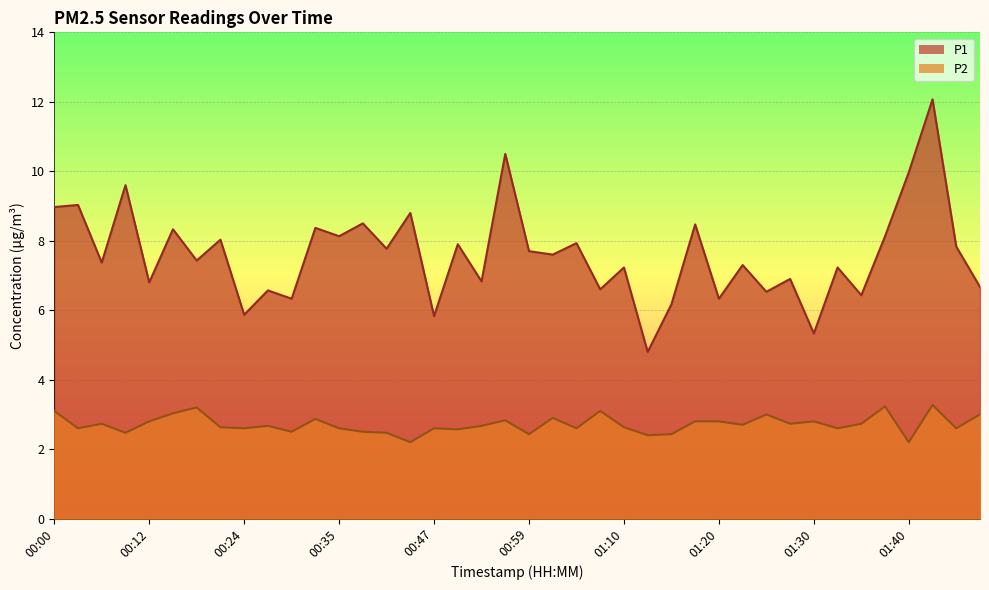

Which series has the largest total across all categories?

P1